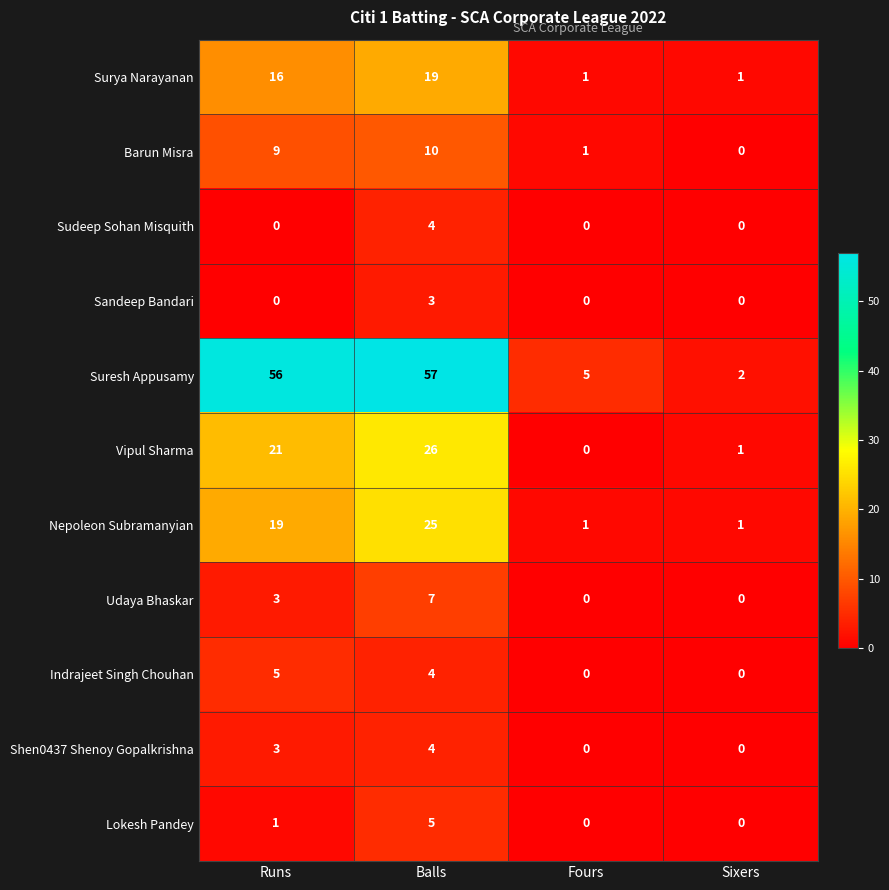

The Shen0437 Shenoy Gopalkrishna series shows 0 at Fours. True or false?

True